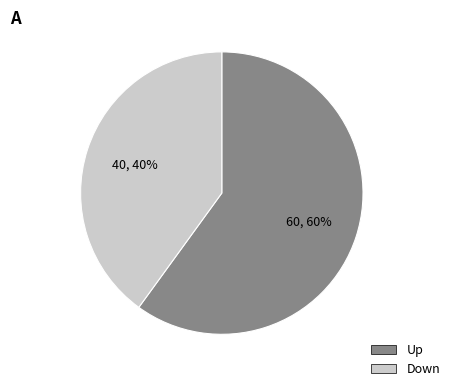

The Down slice represents 49% of the pie. True or false?

False